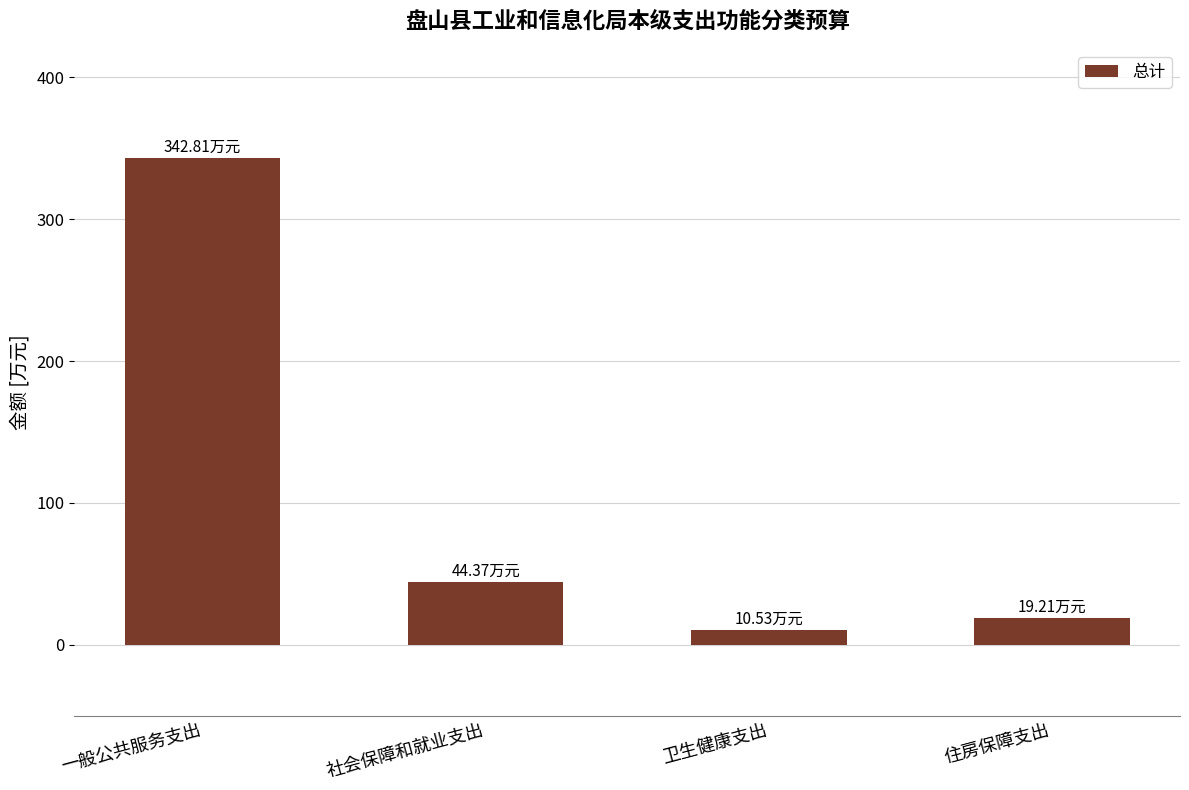

Approximately how many times larger is the value at 卫生健康支出 compared to 社会保障和就业支出?

0.2